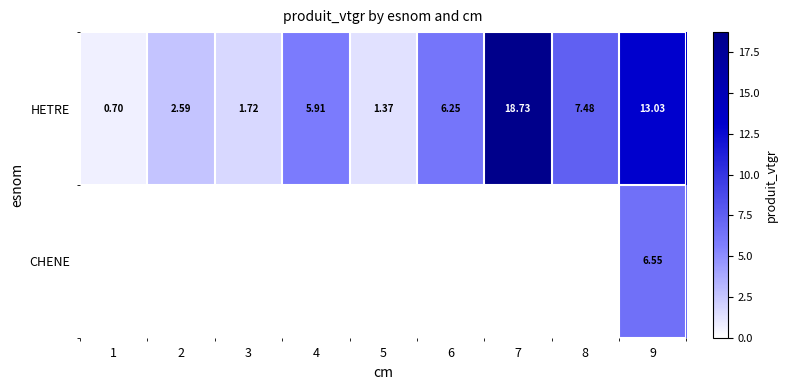

At which category is the sum across all series the highest?

9